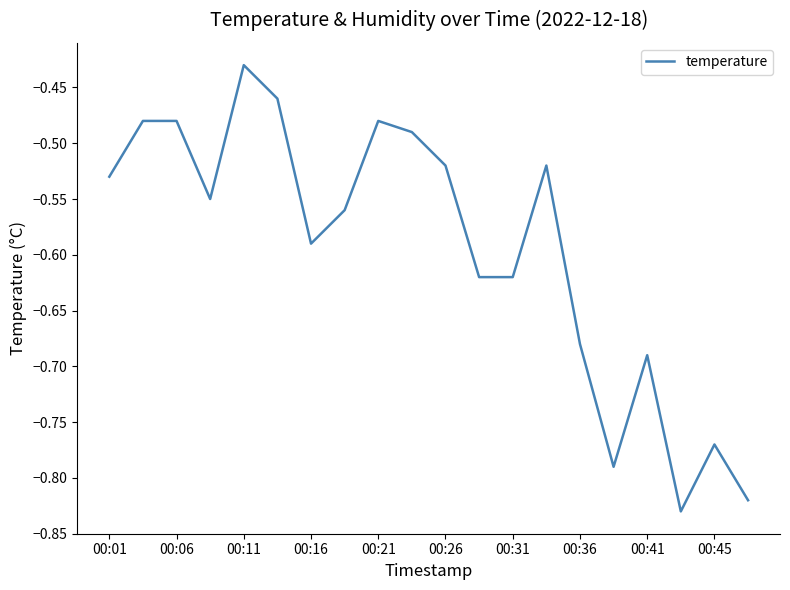

True or false: the data has more than 2 interior local peaks.

True